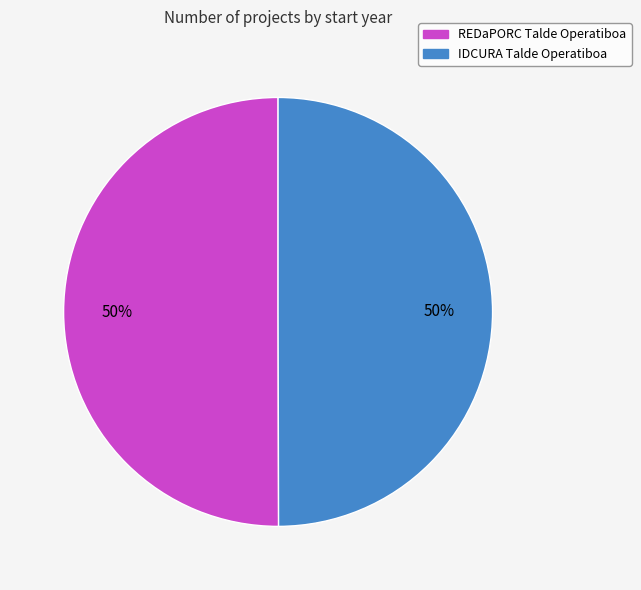

To the nearest percent, what percentage of the pie is REDaPORC Talde Operatiboa?

50%